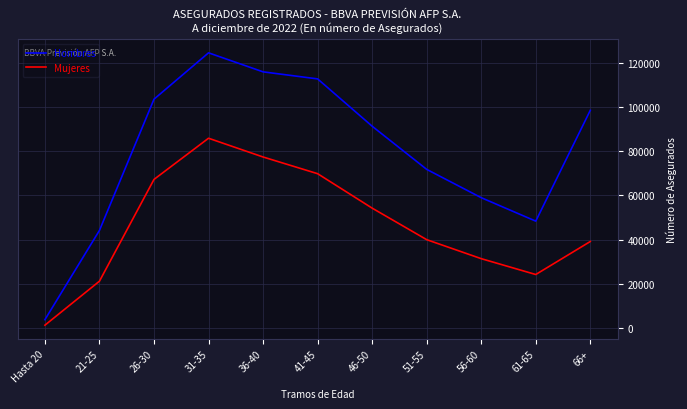

True or false: Mujeres has a value of 33737 at 26-30.

False